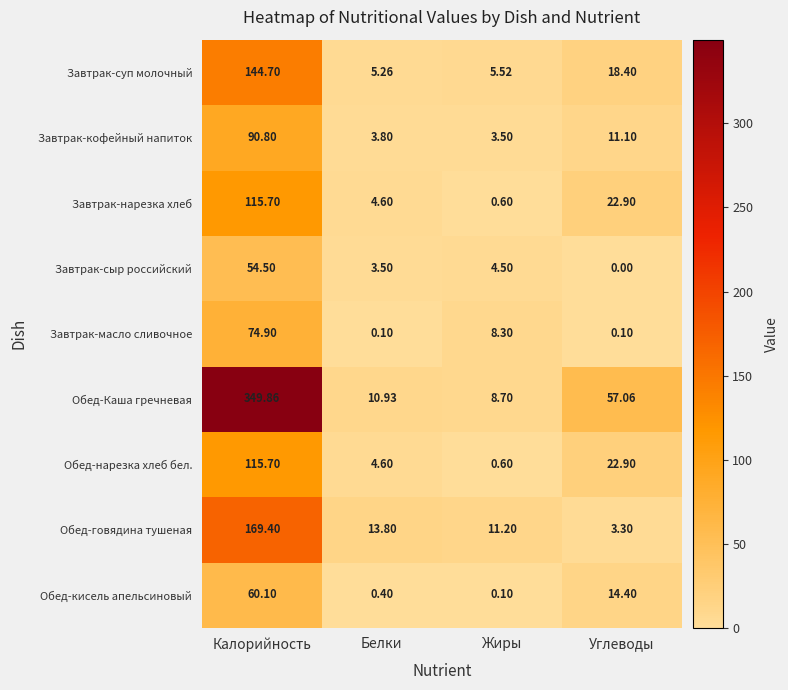

Rank the categories by Обед-нарезка хлеб бел. value from lowest to highest.

Жиры, Белки, Углеводы, Калорийность